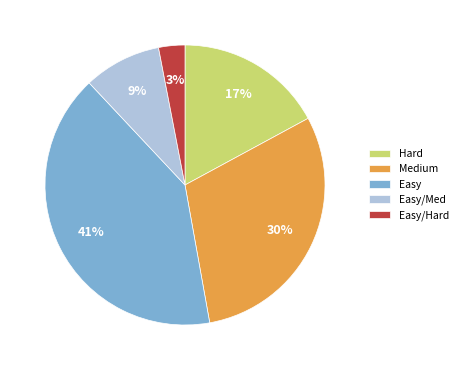

Which category has the biggest portion of the pie?

Easy